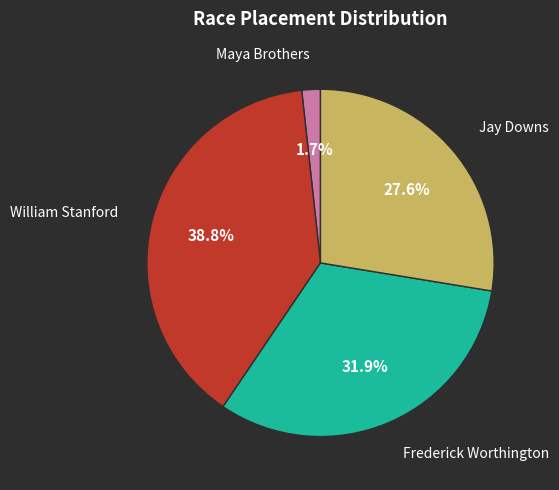

True or false: William Stanford accounts for 39% of the total.

True